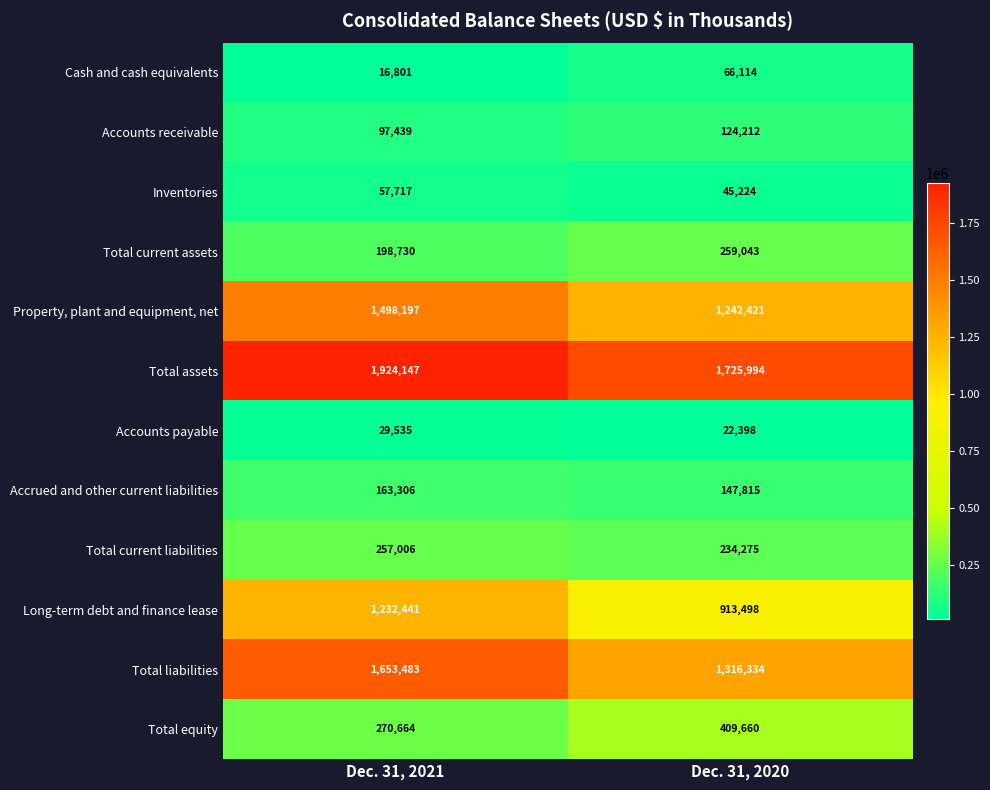

What value does the Long-term debt and finance lease series have at Dec. 31, 2021, to the nearest 10?

1232440